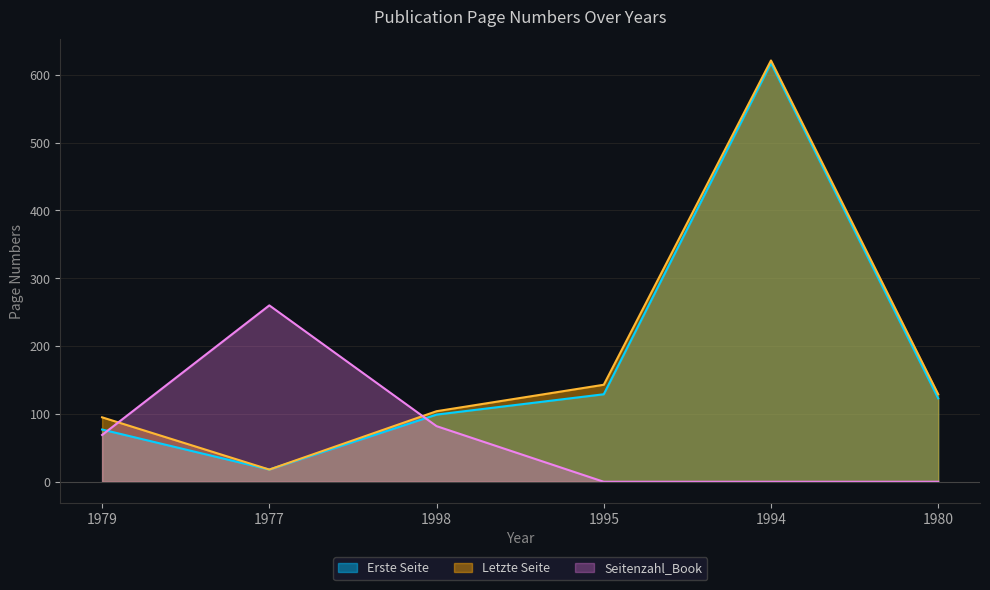

In Seitenzahl_Book, how many points are higher than both neighbors (excluding endpoints)?

1